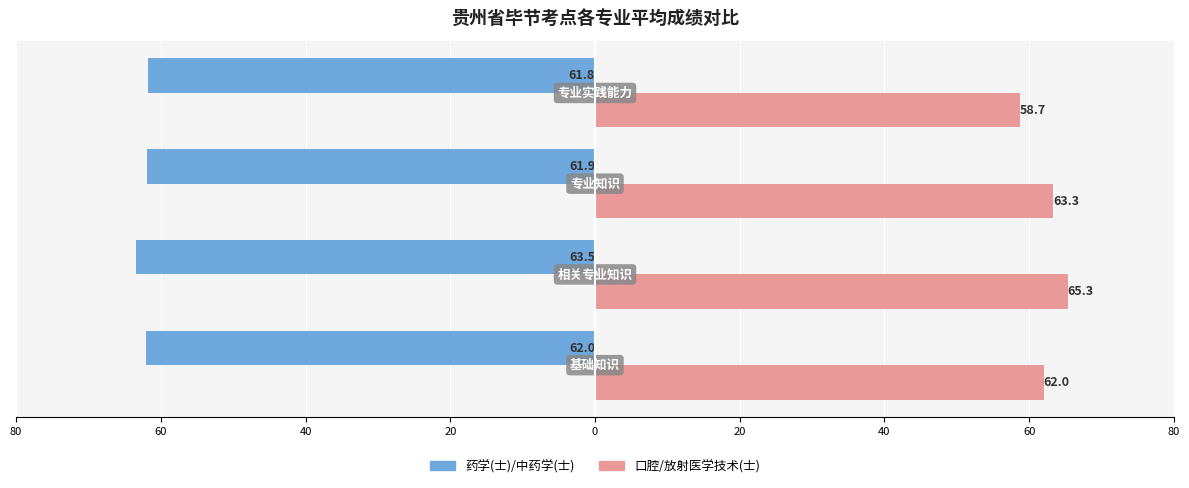

Reading left to right, extract all data points from this chart.

药学(士)/中药学(士): -62.0	-63.5	-61.9	-61.8
口腔/放射医学技术(士): 62.0	65.3	63.3	58.7